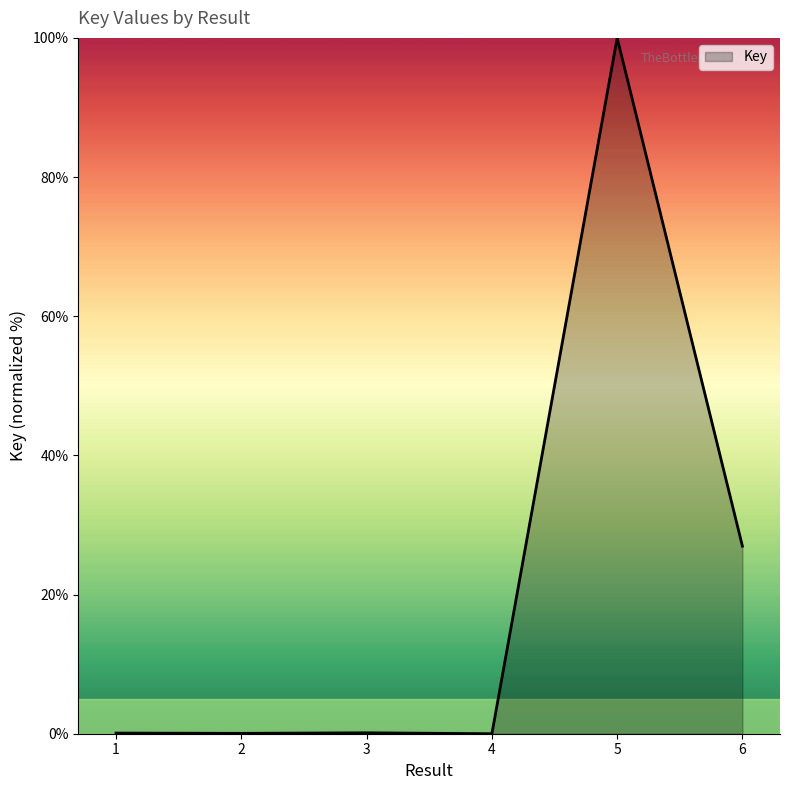

What is the change in value from 1 to 6?

+26.9